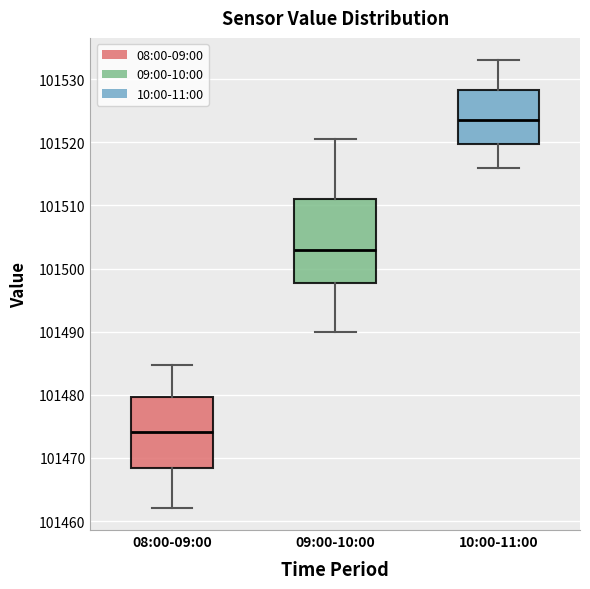

Which box's median line is the highest?

10:00-11:00